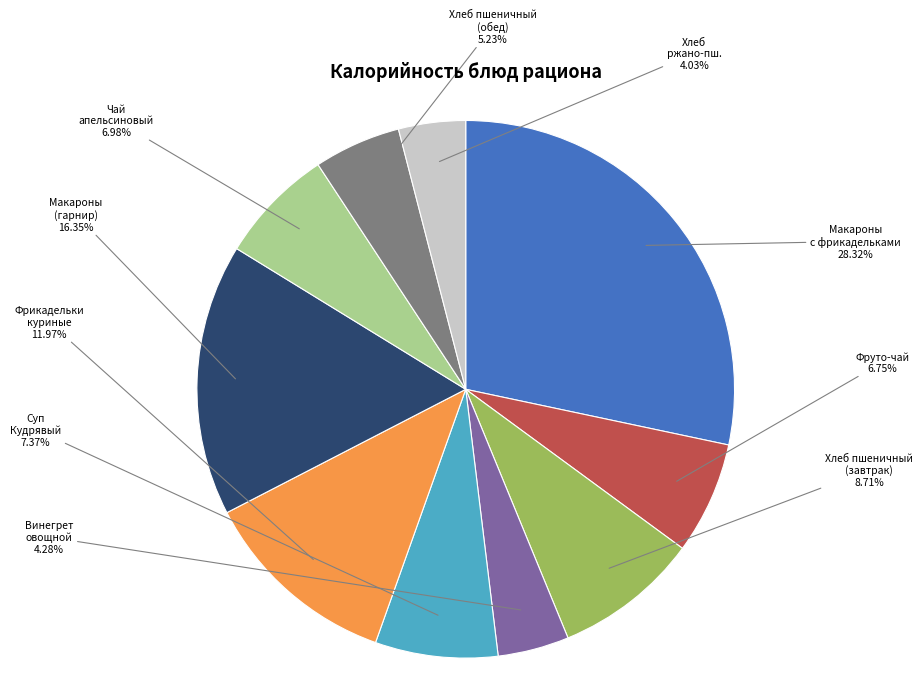

Count the number of slices in the pie.

10